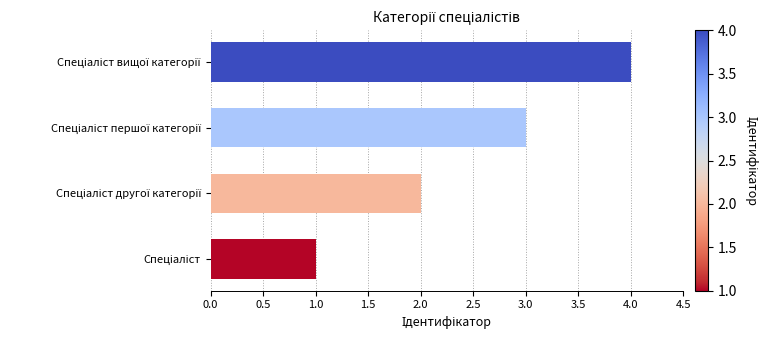

What is the greatest value displayed?

4